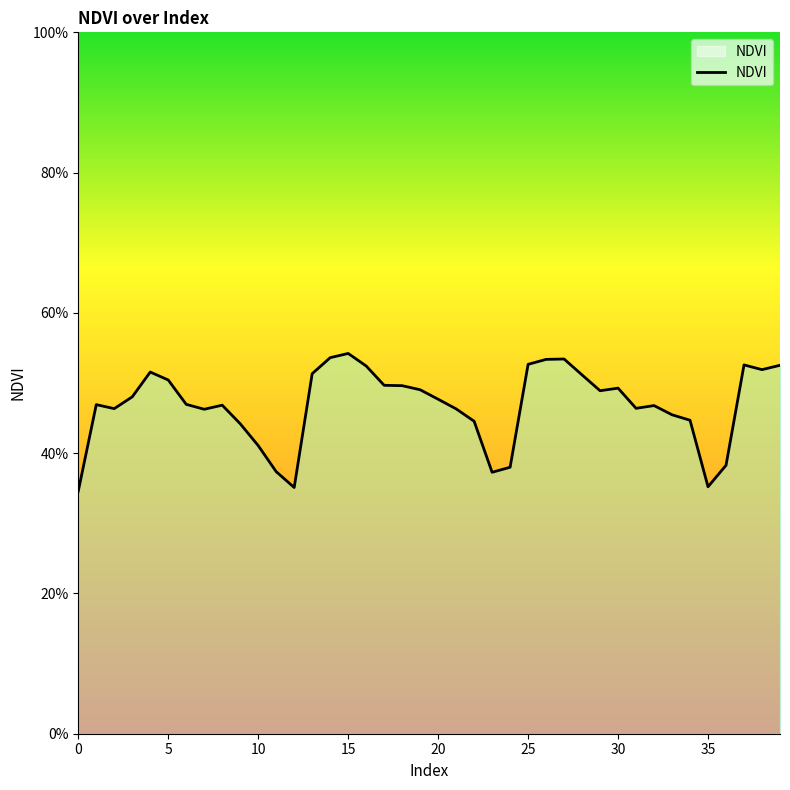

How many interior local valleys (lower than both neighbors) does the data have?

8